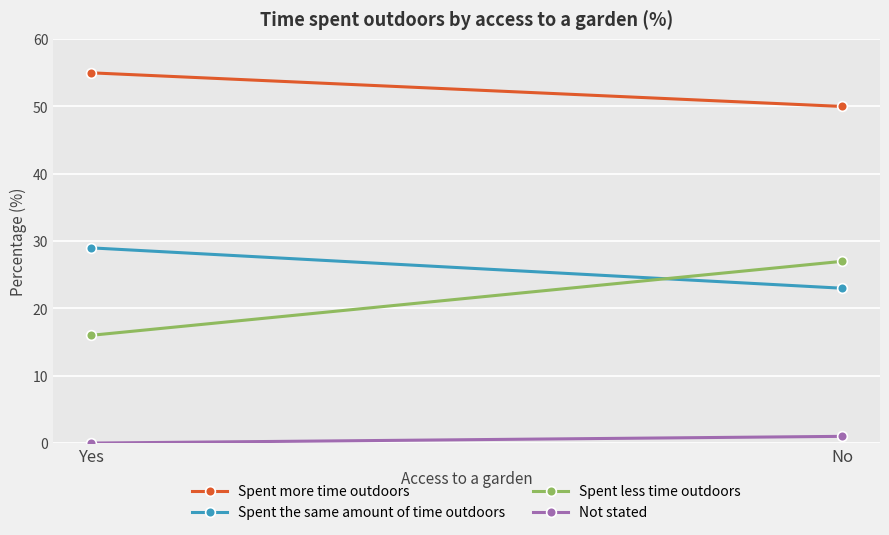

Between Yes and No, which series saw the biggest shift?

Spent less time outdoors